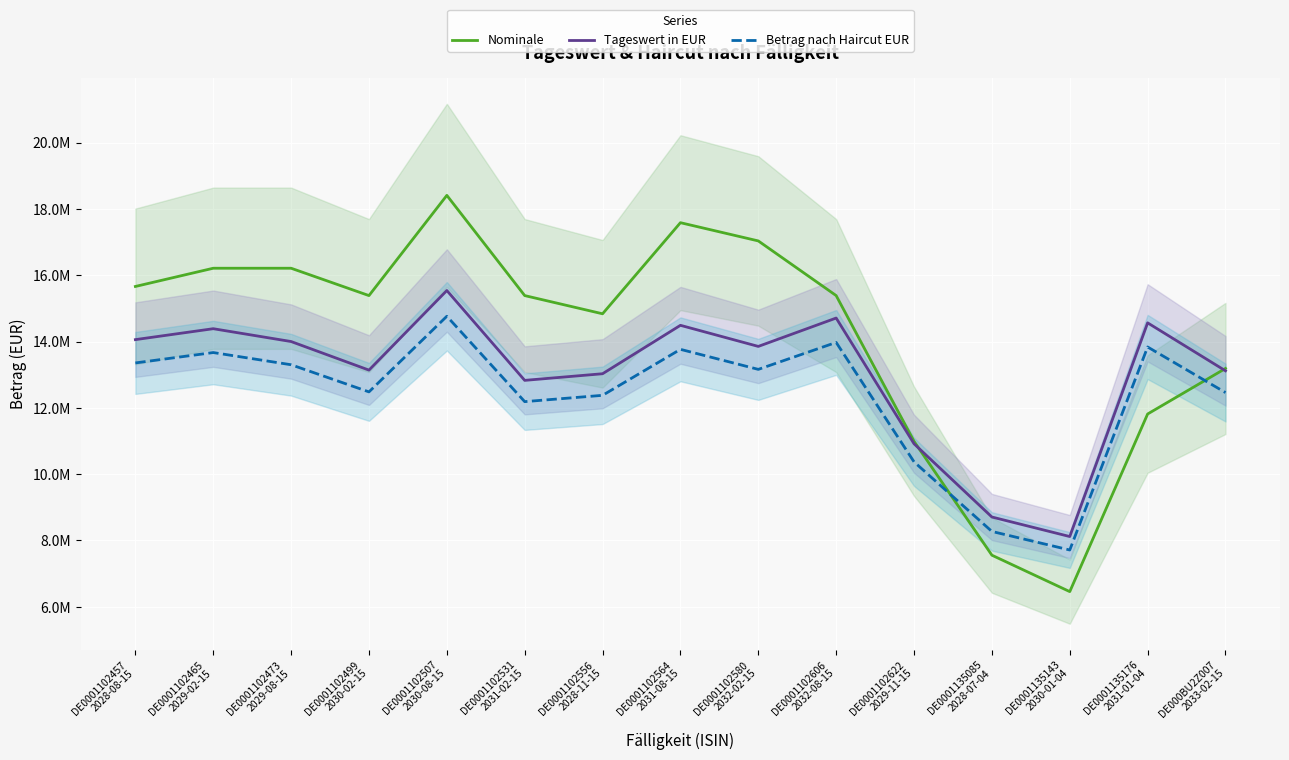

The value of Tageswert in EUR at DE0001102556
2028-11-15 is 6320254.2. True or false?

False